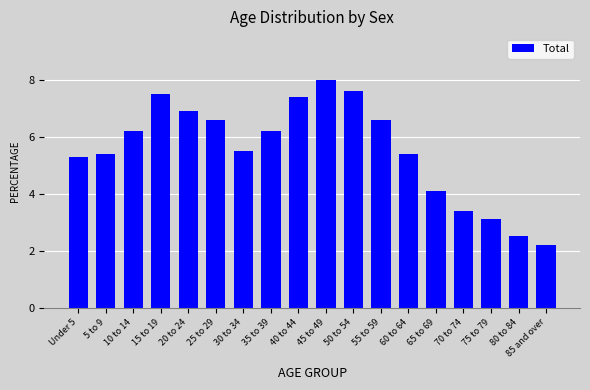

What is the label of the 9th bar from the right?

45 to 49